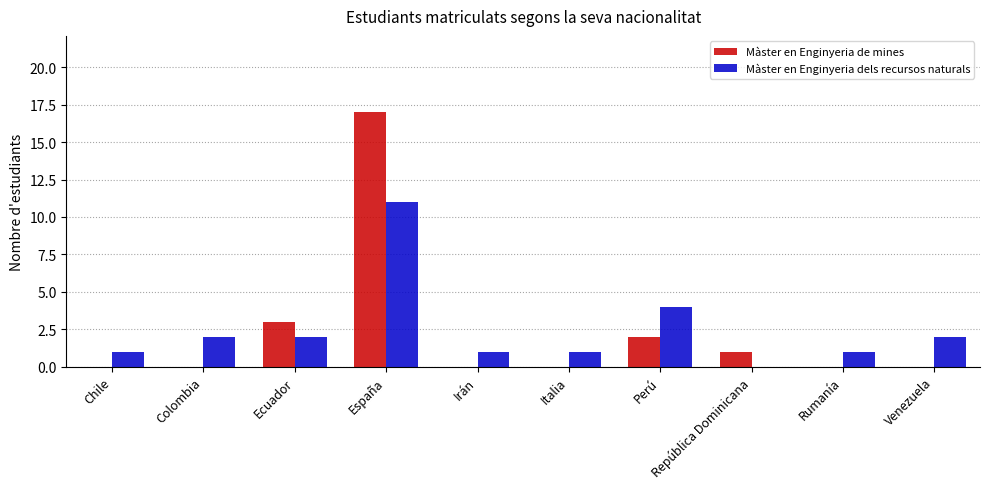

How many categories are shown in the chart?

10